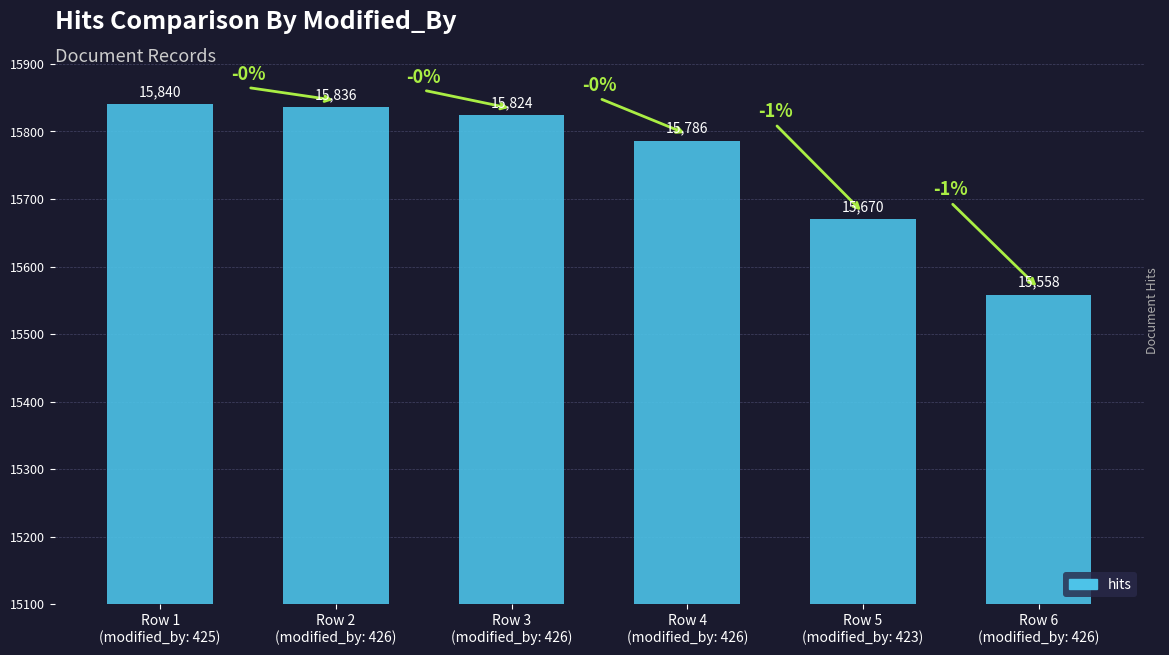

How many data points are less than 15824?

3